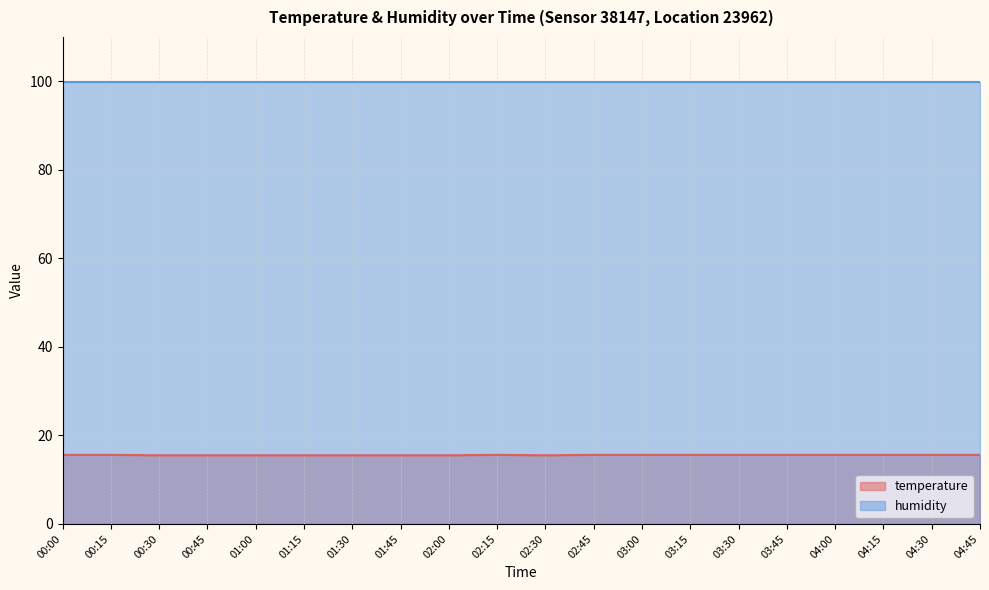

Which has a higher value, 01:30 or 04:15?

04:15